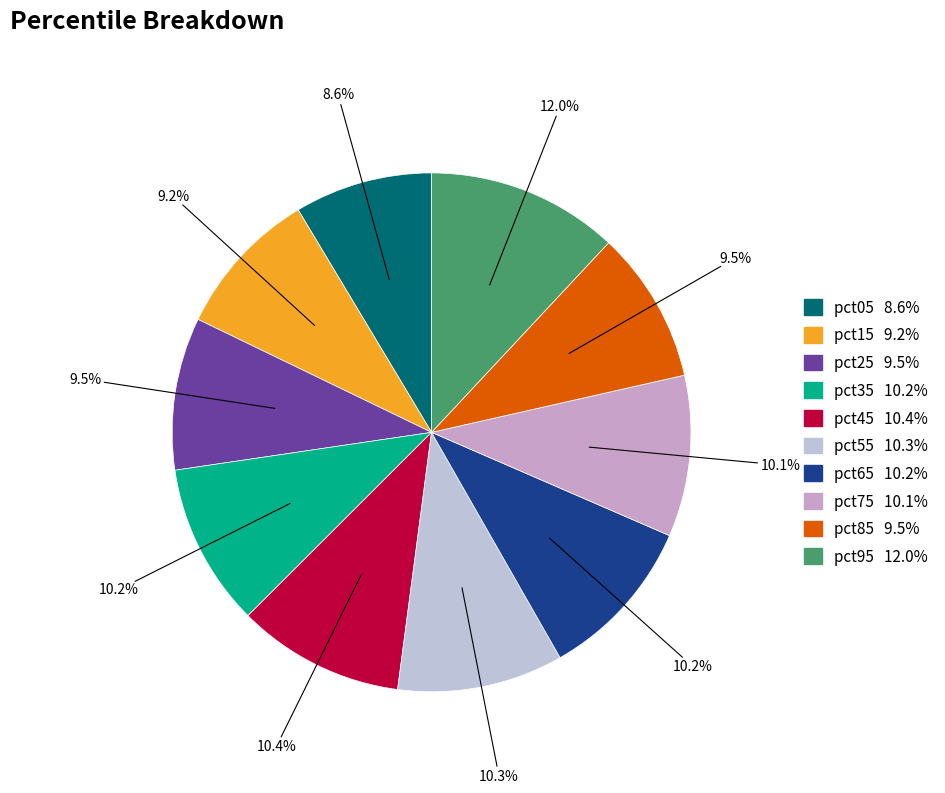

Combined, do pct95 and pct05 account for over 50%?

No